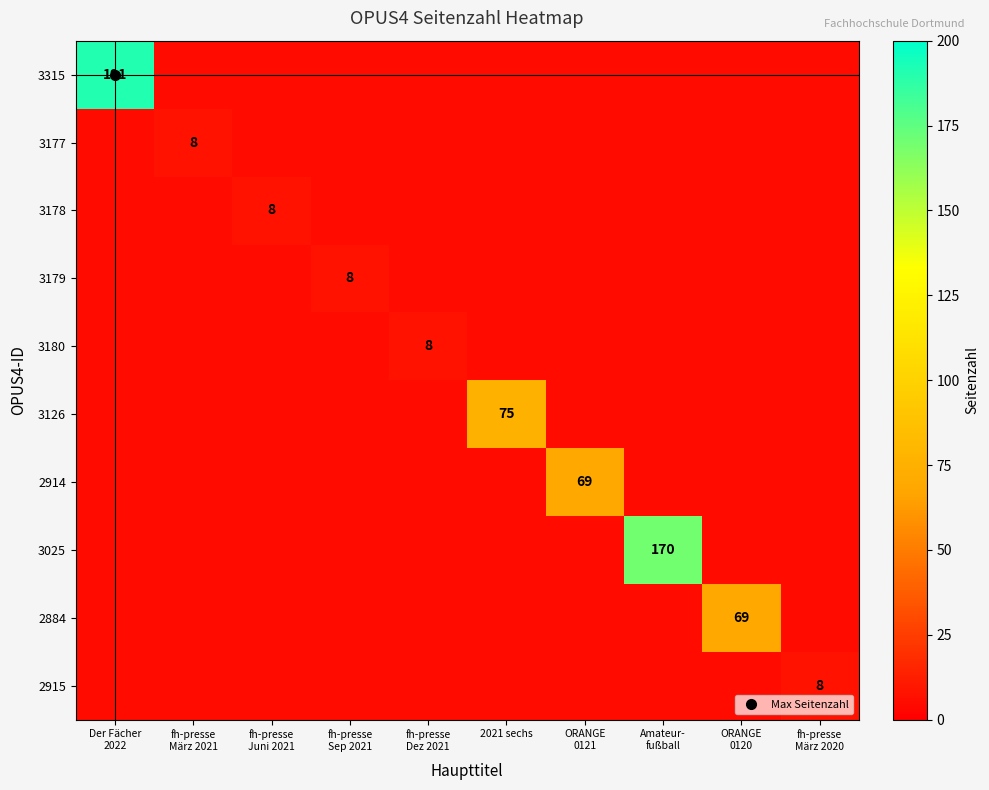

True or false: 2915 has a value of 5 at Der Fächer 2022.

True